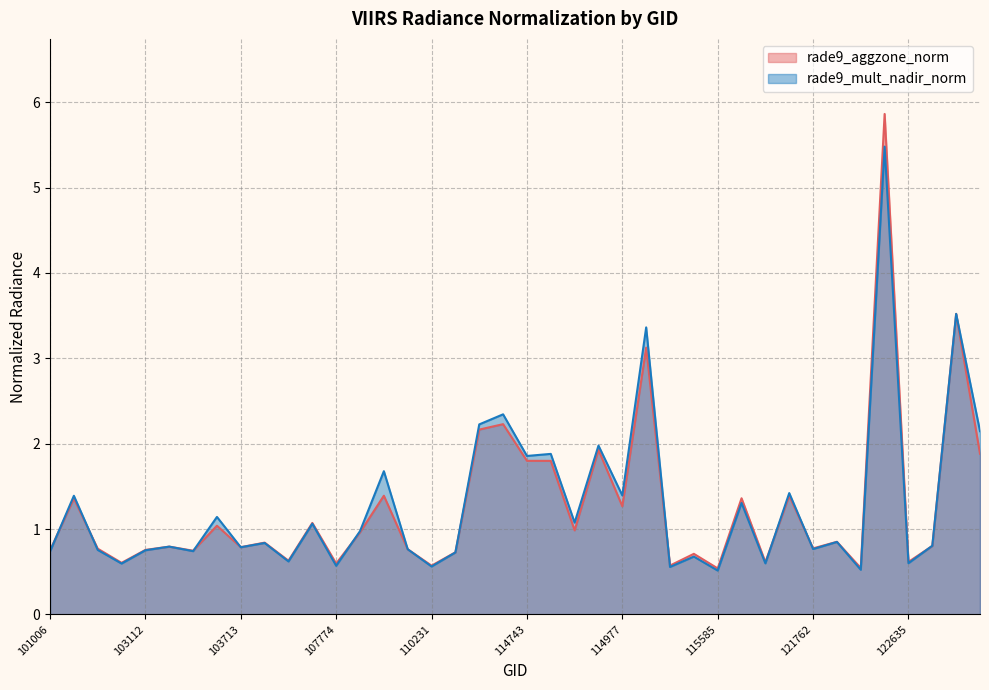

What is the maximum value shown in the chart?

5.9